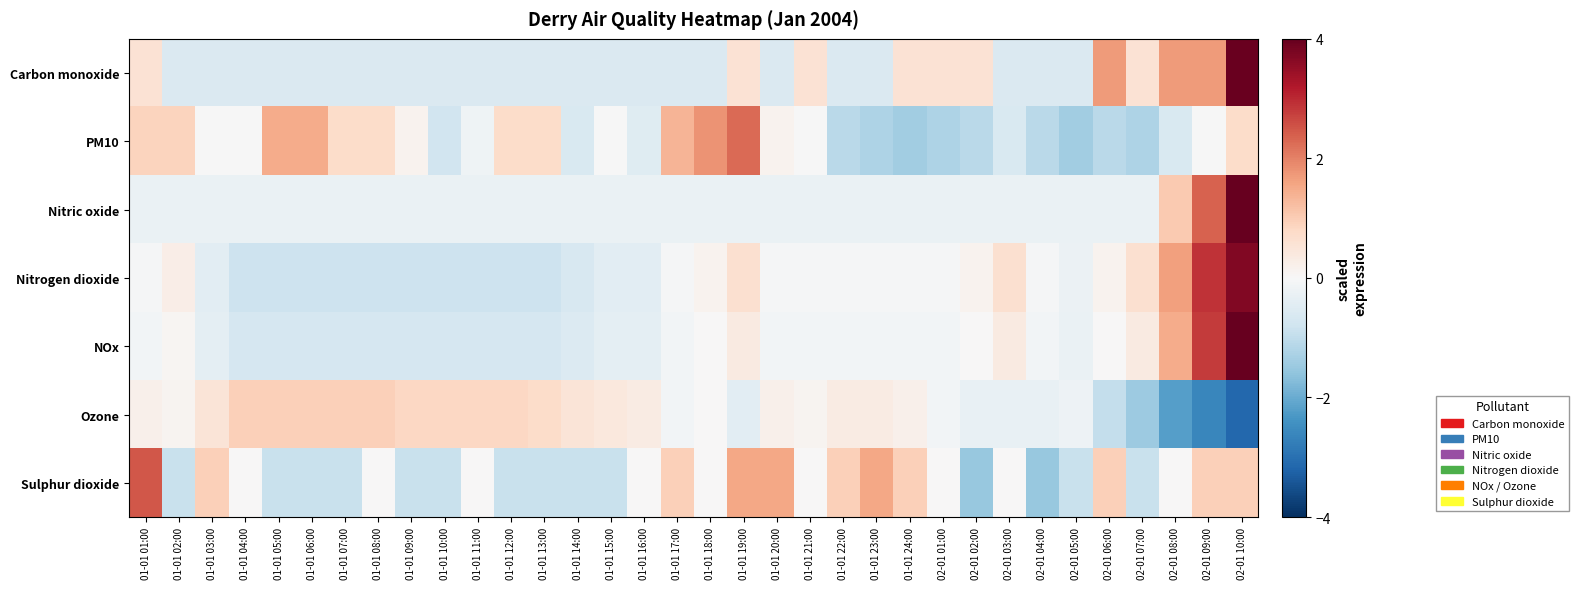

Reading right to left, extract all data points from this chart.

Carbon monoxide: 02-01 10:00=4.0	02-01 09:00=1.7	02-01 08:00=1.7	02-01 07:00=0.6	02-01 06:00=1.7	02-01 05:00=-0.6	02-01 04:00=-0.6	02-01 03:00=-0.6	02-01 02:00=0.6	02-01 01:00=0.6	01-01 24:00=0.6	01-01 23:00=-0.6	01-01 22:00=-0.6	01-01 21:00=0.6	01-01 20:00=-0.6	01-01 19:00=0.6	01-01 18:00=-0.6	01-01 17:00=-0.6	01-01 16:00=-0.6	01-01 15:00=-0.6	01-01 14:00=-0.6	01-01 13:00=-0.6	01-01 12:00=-0.6	01-01 11:00=-0.6	01-01 10:00=-0.6	01-01 09:00=-0.6	01-01 08:00=-0.6	01-01 07:00=-0.6	01-01 06:00=-0.6	01-01 05:00=-0.6	01-01 04:00=-0.6	01-01 03:00=-0.6	01-01 02:00=-0.6	01-01 01:00=0.6
PM10: 02-01 10:00=0.7	02-01 09:00=-0.0	02-01 08:00=-0.6	02-01 07:00=-1.2	02-01 06:00=-1.1	02-01 05:00=-1.4	02-01 04:00=-1.1	02-01 03:00=-0.6	02-01 02:00=-1.1	02-01 01:00=-1.2	01-01 24:00=-1.4	01-01 23:00=-1.2	01-01 22:00=-1.1	01-01 21:00=-0.0	01-01 20:00=0.1	01-01 19:00=2.3	01-01 18:00=1.8	01-01 17:00=1.3	01-01 16:00=-0.5	01-01 15:00=-0.0	01-01 14:00=-0.6	01-01 13:00=0.7	01-01 12:00=0.7	01-01 11:00=-0.2	01-01 10:00=-0.8	01-01 09:00=0.1	01-01 08:00=0.7	01-01 07:00=0.7	01-01 06:00=1.5	01-01 05:00=1.5	01-01 04:00=-0.0	01-01 03:00=-0.0	01-01 02:00=0.9	01-01 01:00=0.9
Nitric oxide: 02-01 10:00=4.0	02-01 09:00=2.4	02-01 08:00=1.0	02-01 07:00=-0.3	02-01 06:00=-0.3	02-01 05:00=-0.3	02-01 04:00=-0.3	02-01 03:00=-0.3	02-01 02:00=-0.3	02-01 01:00=-0.3	01-01 24:00=-0.3	01-01 23:00=-0.3	01-01 22:00=-0.3	01-01 21:00=-0.3	01-01 20:00=-0.3	01-01 19:00=-0.3	01-01 18:00=-0.3	01-01 17:00=-0.3	01-01 16:00=-0.3	01-01 15:00=-0.3	01-01 14:00=-0.3	01-01 13:00=-0.3	01-01 12:00=-0.3	01-01 11:00=-0.3	01-01 10:00=-0.3	01-01 09:00=-0.3	01-01 08:00=-0.3	01-01 07:00=-0.3	01-01 06:00=-0.3	01-01 05:00=-0.3	01-01 04:00=-0.3	01-01 03:00=-0.3	01-01 02:00=-0.3	01-01 01:00=-0.3
Nitrogen dioxide: 02-01 10:00=3.7	02-01 09:00=2.9	02-01 08:00=1.6	02-01 07:00=0.6	02-01 06:00=0.2	02-01 05:00=-0.2	02-01 04:00=-0.0	02-01 03:00=0.6	02-01 02:00=0.2	02-01 01:00=-0.0	01-01 24:00=-0.0	01-01 23:00=-0.0	01-01 22:00=-0.0	01-01 21:00=-0.0	01-01 20:00=-0.0	01-01 19:00=0.6	01-01 18:00=0.2	01-01 17:00=-0.0	01-01 16:00=-0.4	01-01 15:00=-0.4	01-01 14:00=-0.6	01-01 13:00=-0.8	01-01 12:00=-0.8	01-01 11:00=-0.8	01-01 10:00=-0.8	01-01 09:00=-0.8	01-01 08:00=-0.8	01-01 07:00=-0.8	01-01 06:00=-0.8	01-01 05:00=-0.8	01-01 04:00=-0.8	01-01 03:00=-0.4	01-01 02:00=0.3	01-01 01:00=-0.0
NOx: 02-01 10:00=4.0	02-01 09:00=2.8	02-01 08:00=1.5	02-01 07:00=0.4	02-01 06:00=0.0	02-01 05:00=-0.3	02-01 04:00=-0.1	02-01 03:00=0.4	02-01 02:00=0.0	02-01 01:00=-0.1	01-01 24:00=-0.1	01-01 23:00=-0.1	01-01 22:00=-0.1	01-01 21:00=-0.1	01-01 20:00=-0.1	01-01 19:00=0.4	01-01 18:00=0.0	01-01 17:00=-0.1	01-01 16:00=-0.4	01-01 15:00=-0.4	01-01 14:00=-0.5	01-01 13:00=-0.7	01-01 12:00=-0.7	01-01 11:00=-0.7	01-01 10:00=-0.7	01-01 09:00=-0.7	01-01 08:00=-0.7	01-01 07:00=-0.7	01-01 06:00=-0.7	01-01 05:00=-0.7	01-01 04:00=-0.7	01-01 03:00=-0.4	01-01 02:00=0.1	01-01 01:00=-0.1
Ozone: 02-01 10:00=-3.1	02-01 09:00=-2.6	02-01 08:00=-2.2	02-01 07:00=-1.5	02-01 06:00=-0.9	02-01 05:00=-0.2	02-01 04:00=-0.3	02-01 03:00=-0.3	02-01 02:00=-0.3	02-01 01:00=-0.1	01-01 24:00=0.2	01-01 23:00=0.3	01-01 22:00=0.3	01-01 21:00=0.1	01-01 20:00=0.2	01-01 19:00=-0.4	01-01 18:00=0.0	01-01 17:00=-0.1	01-01 16:00=0.3	01-01 15:00=0.4	01-01 14:00=0.5	01-01 13:00=0.7	01-01 12:00=0.8	01-01 11:00=0.8	01-01 10:00=0.8	01-01 09:00=0.8	01-01 08:00=0.9	01-01 07:00=0.9	01-01 06:00=0.9	01-01 05:00=0.9	01-01 04:00=0.9	01-01 03:00=0.5	01-01 02:00=0.1	01-01 01:00=0.2
Sulphur dioxide: 02-01 10:00=0.9	02-01 09:00=0.9	02-01 08:00=0.0	02-01 07:00=-0.9	02-01 06:00=0.9	02-01 05:00=-0.9	02-01 04:00=-1.5	02-01 03:00=0.0	02-01 02:00=-1.5	02-01 01:00=0.0	01-01 24:00=0.9	01-01 23:00=1.6	01-01 22:00=0.9	01-01 21:00=0.0	01-01 20:00=1.6	01-01 19:00=1.6	01-01 18:00=0.0	01-01 17:00=0.9	01-01 16:00=0.0	01-01 15:00=-0.9	01-01 14:00=-0.9	01-01 13:00=-0.9	01-01 12:00=-0.9	01-01 11:00=0.0	01-01 10:00=-0.9	01-01 09:00=-0.9	01-01 08:00=0.0	01-01 07:00=-0.9	01-01 06:00=-0.9	01-01 05:00=-0.9	01-01 04:00=0.0	01-01 03:00=0.9	01-01 02:00=-0.9	01-01 01:00=2.5